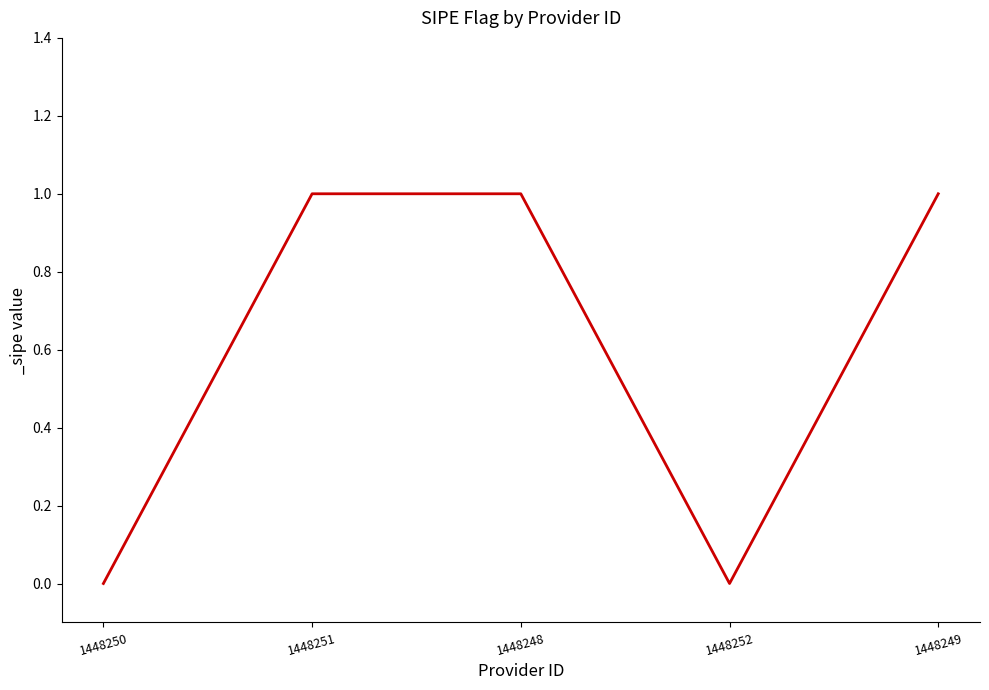

Reading left to right, list all the values displayed in this chart.

0	1	1	0	1